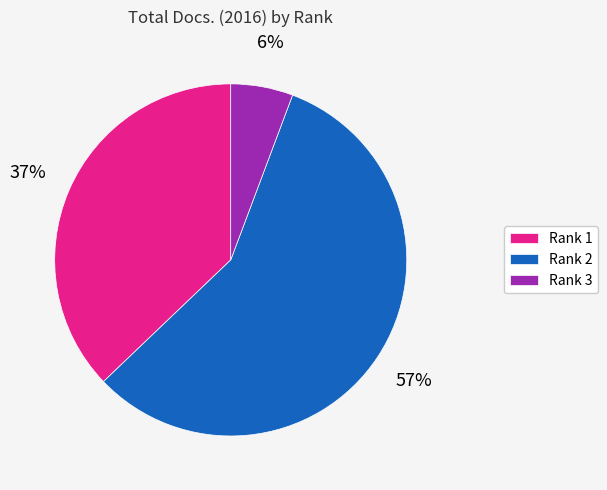

Which has a higher value, Rank 1 or Rank 3?

Rank 1